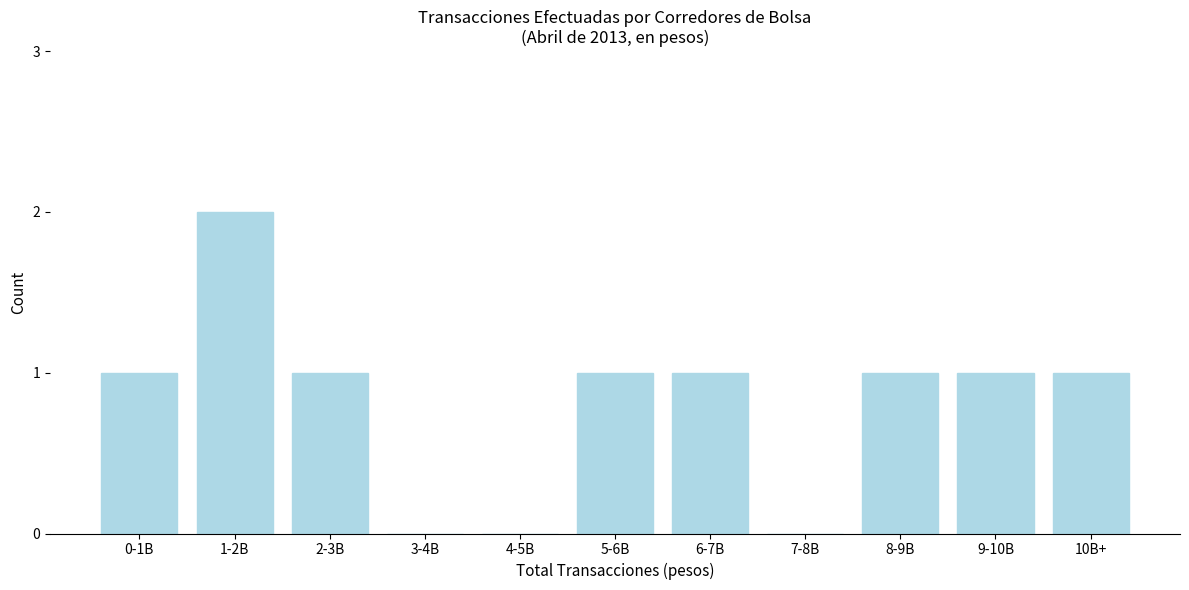

Reading left to right, what are all the values shown in this chart?

0-1B=1	1-2B=2	2-3B=1	3-4B=0	4-5B=0	5-6B=1	6-7B=1	7-8B=0	8-9B=1	9-10B=1	10B+=1